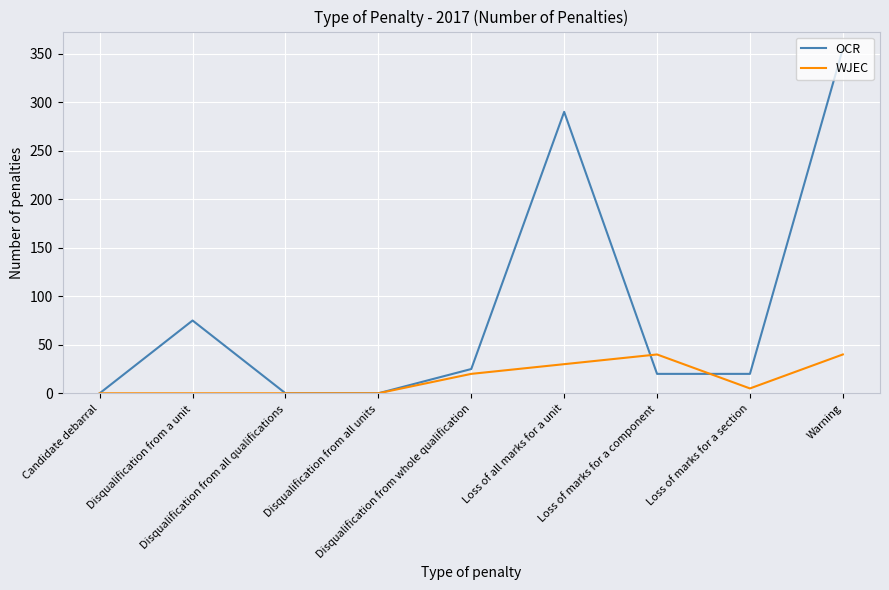

List the series in order of their overall mean, highest first.

OCR, WJEC